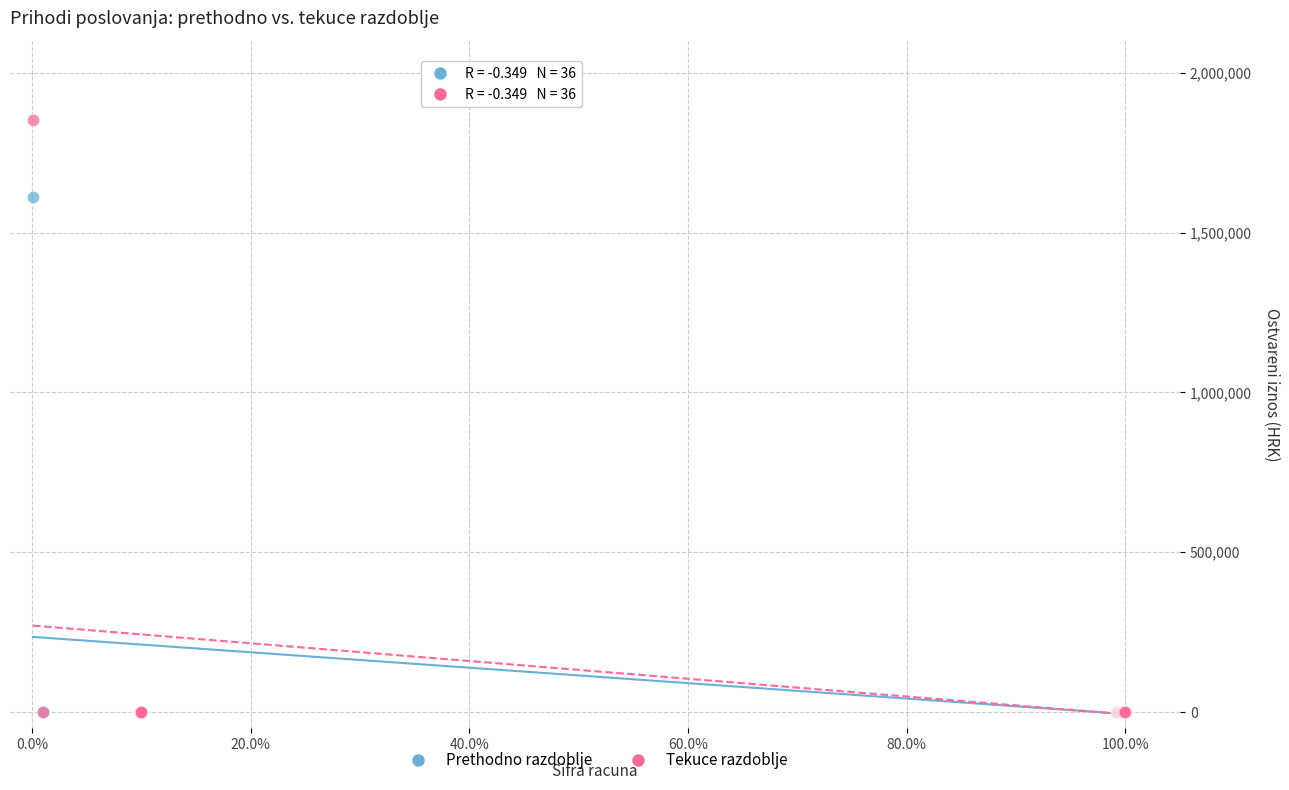

Which series has the largest Y range (max minus min)?

Tekuce razdoblje